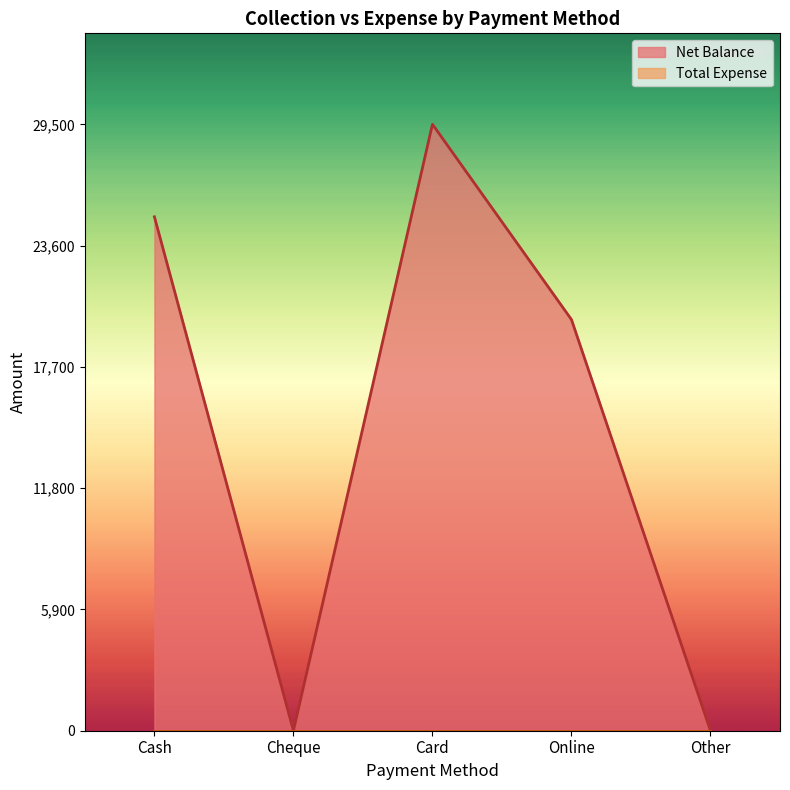

At which category does the data reach its first local valley?

Cheque